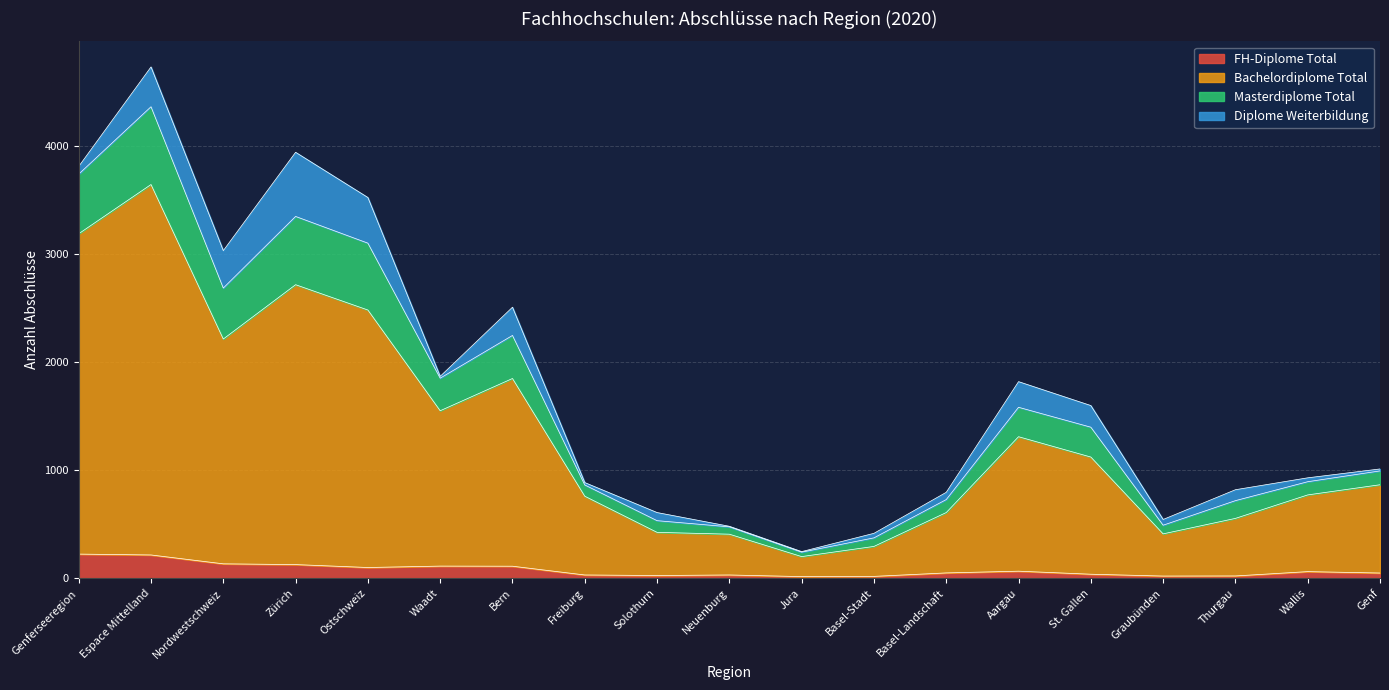

What is the total value across all series at Genferseeregion?

3807